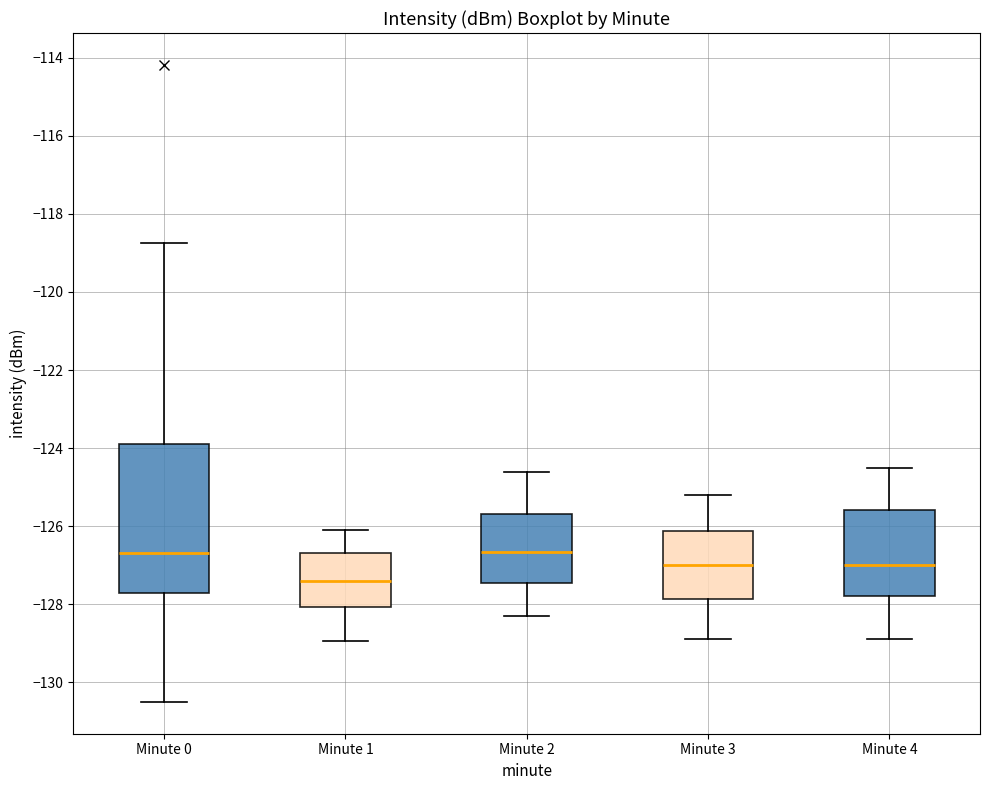

Comparing the boxes themselves (not the whiskers), which one is the tallest?

Minute 0